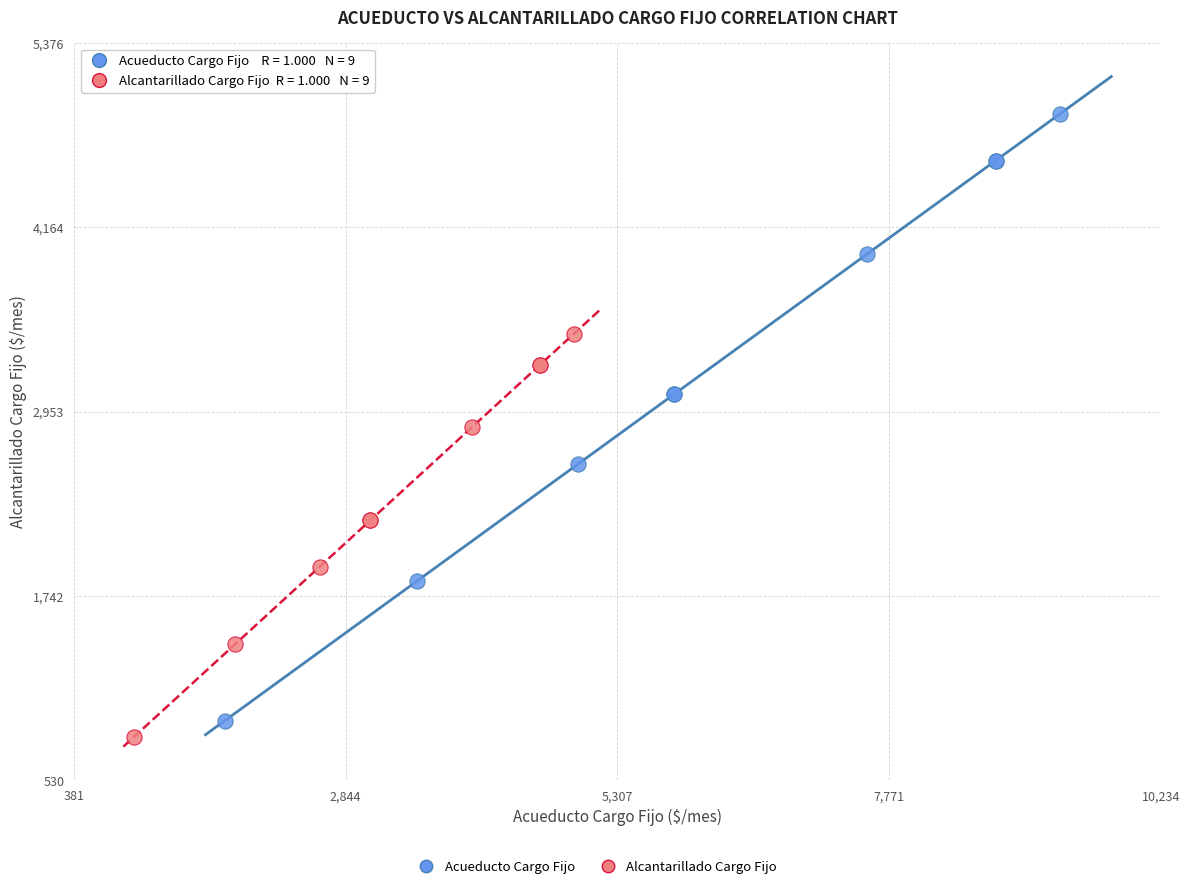

Which series has the widest spread of Y values?

Acueducto Cargo Fijo